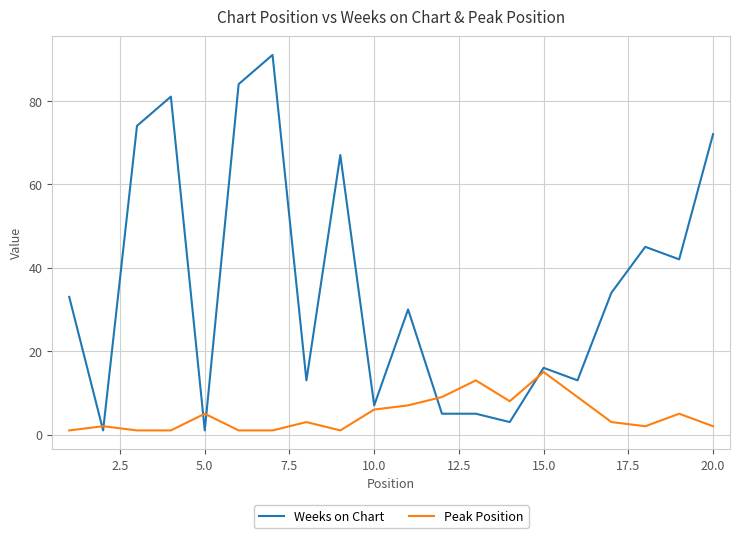

Which series has the largest range (max minus min)?

Weeks on Chart